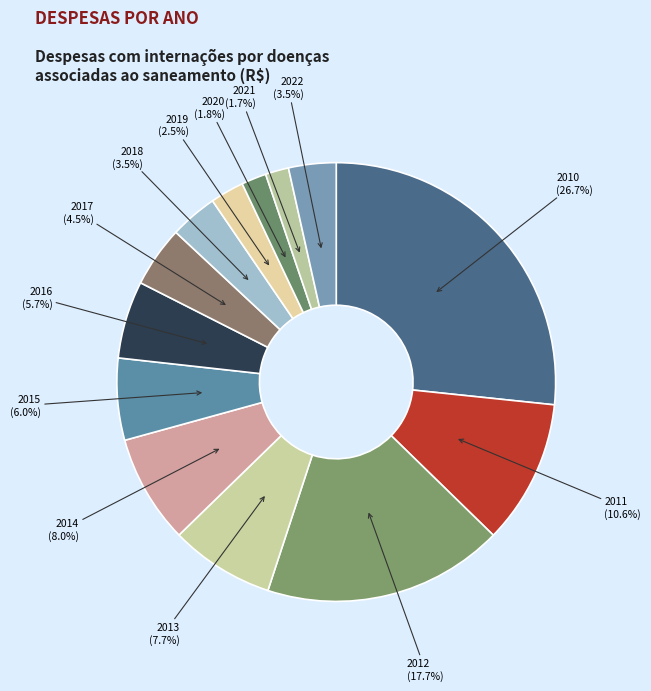

Which slice is the largest?

2010